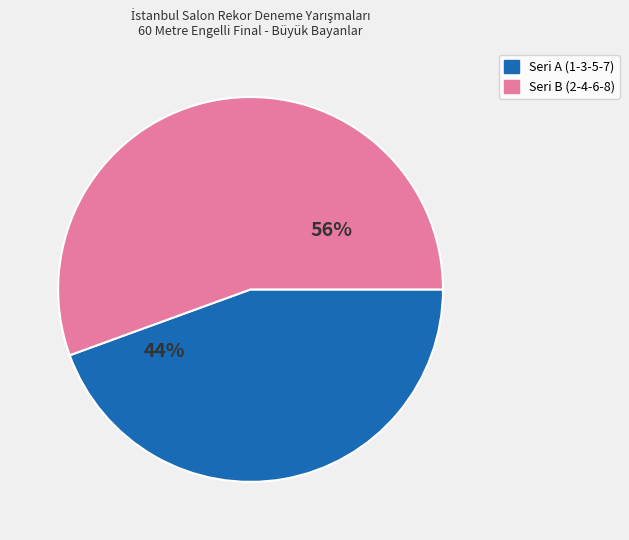

How many slices are in this pie chart?

2